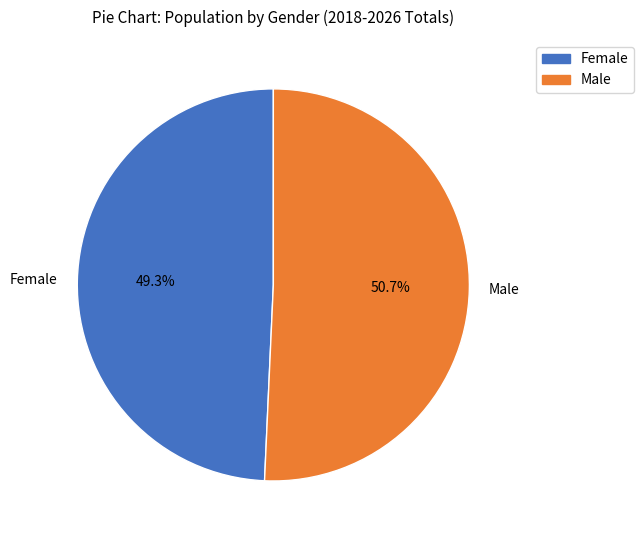

What portion of the pie excludes Male?

49.3%